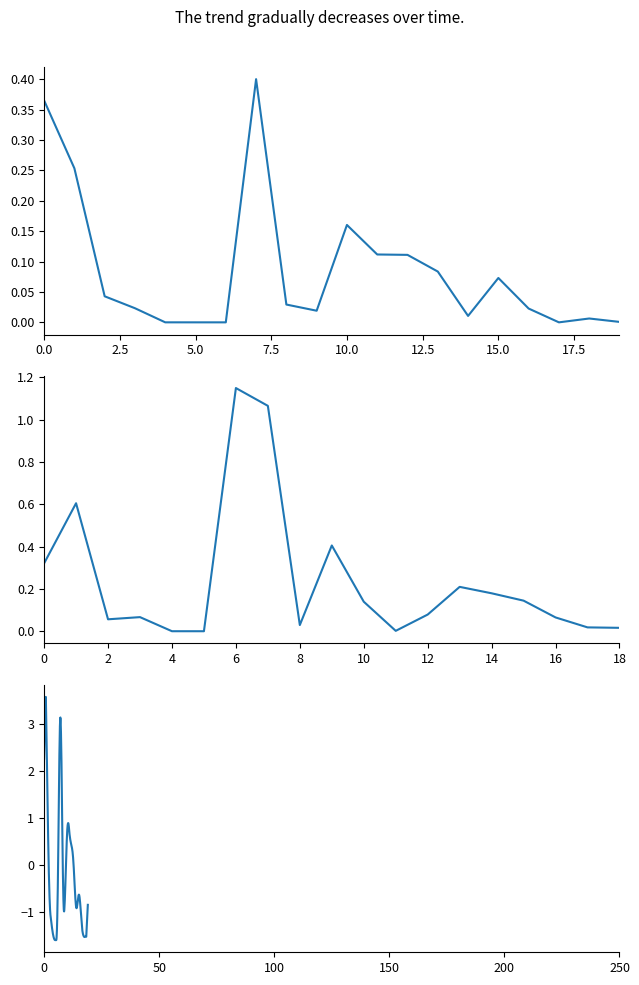

Reading left to right, what are all the values shown in this chart?

0.4	0.3	0.0	0.0	0.0	0.0	0.0	0.4	0.0	0.0	0.2	0.1	0.1	0.1	0.0	0.1	0.0	0.0	0.0	0.0